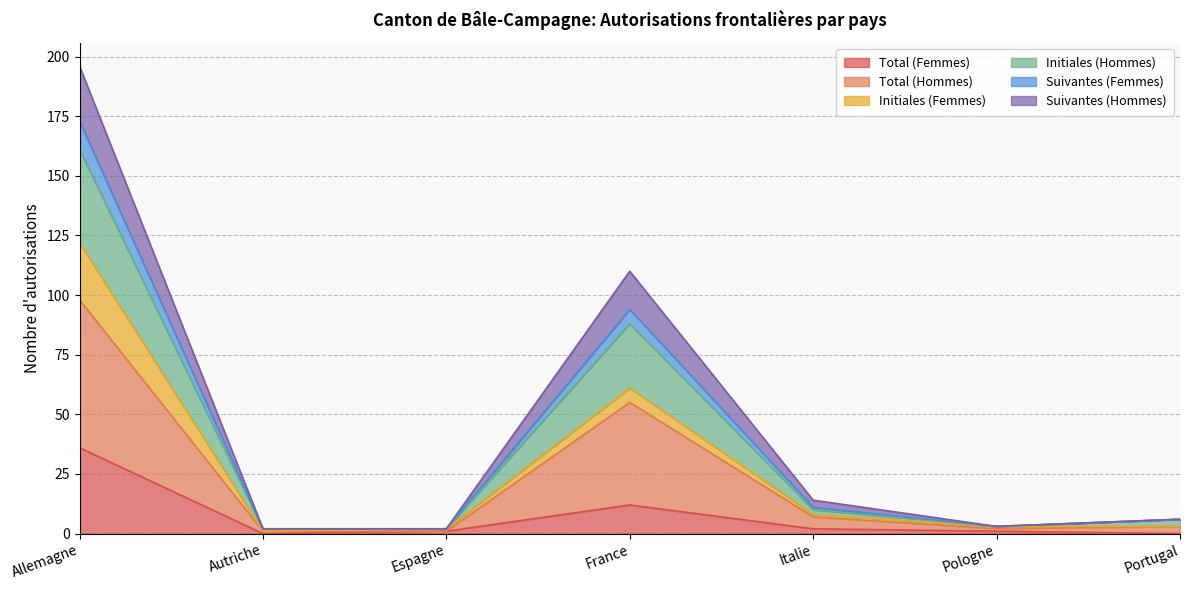

How many lines are shown in the chart?

6